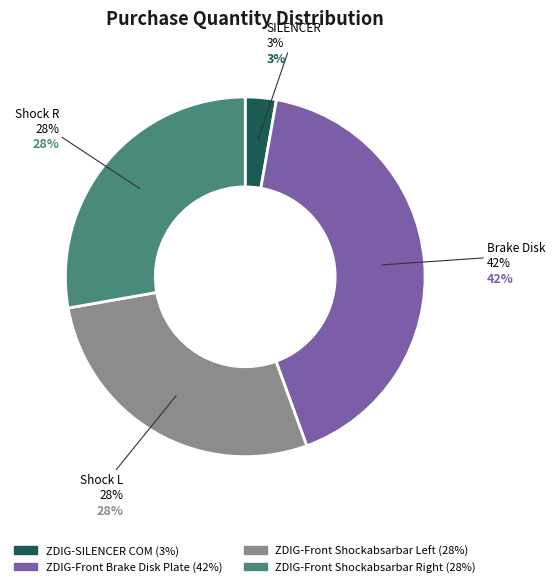

To the nearest percent, what is the difference between the largest and smallest slice percentages?

39%